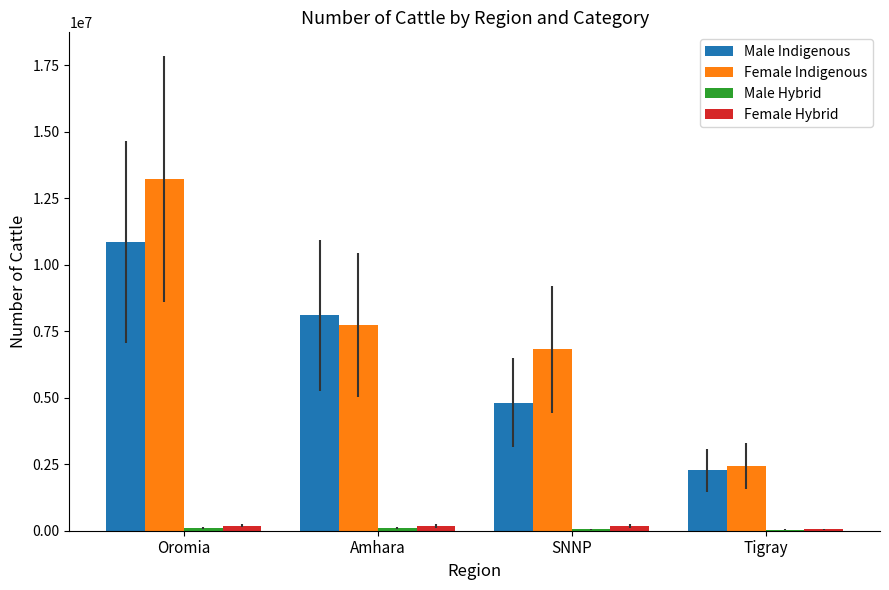

What is the maximum value for Female Indigenous?

13214937